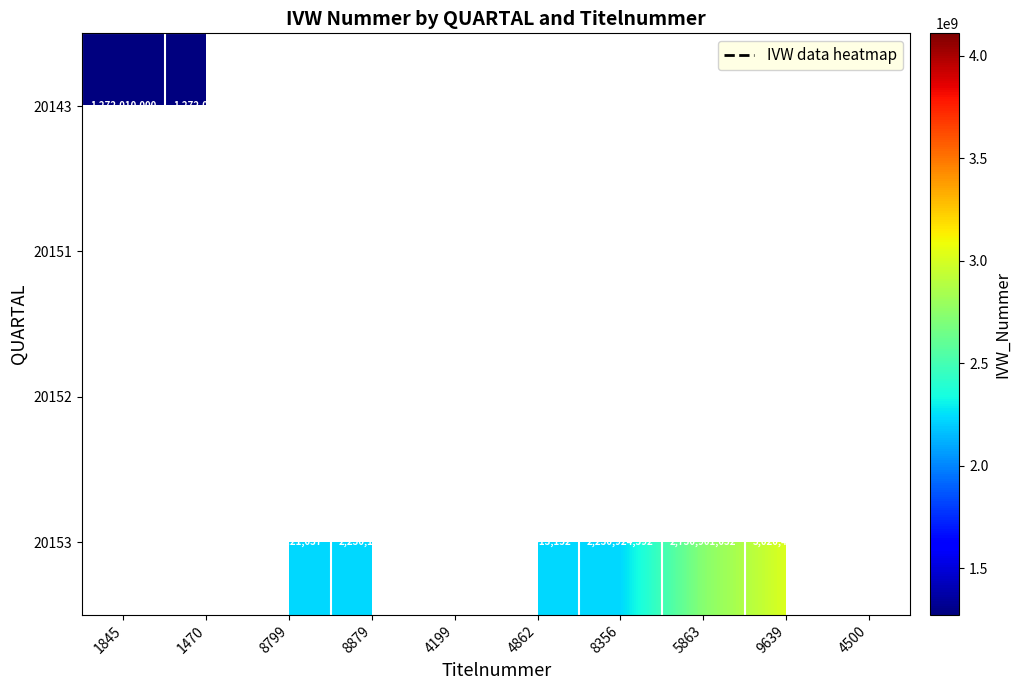

Count the number of data series in this chart.

4